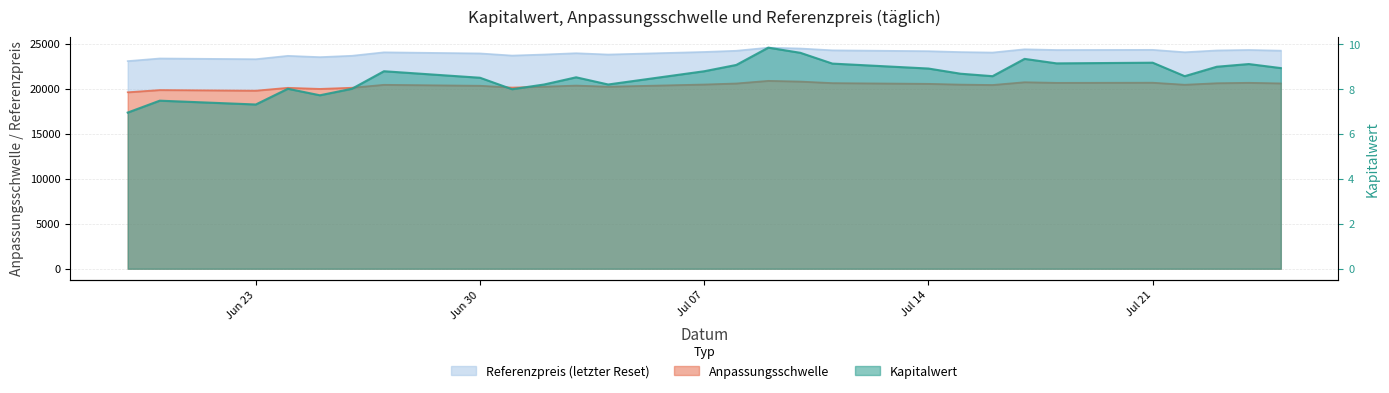

What are all the series names shown in the legend?

Kapitalwert, Anpassungsschwelle, Referenzpreis